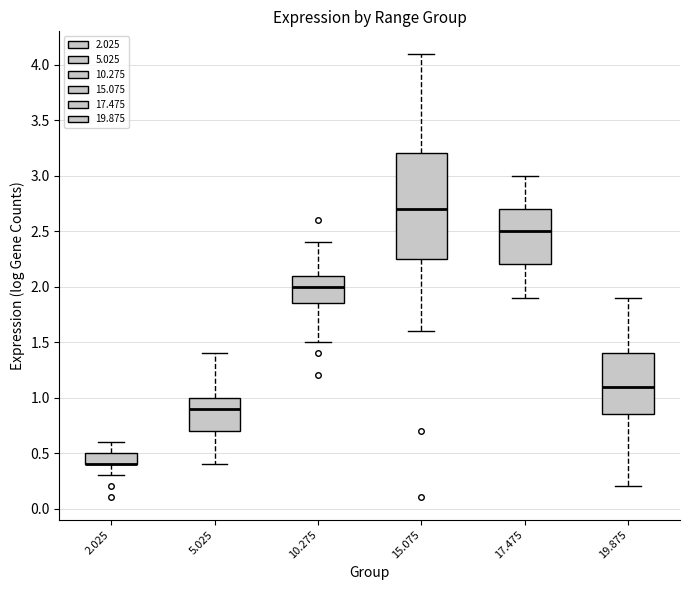

Where does the median line of the box at x = 5.025 sit on the y-axis? The values are not printed on the chart, so give them approximately, as read against the axis.

0.90